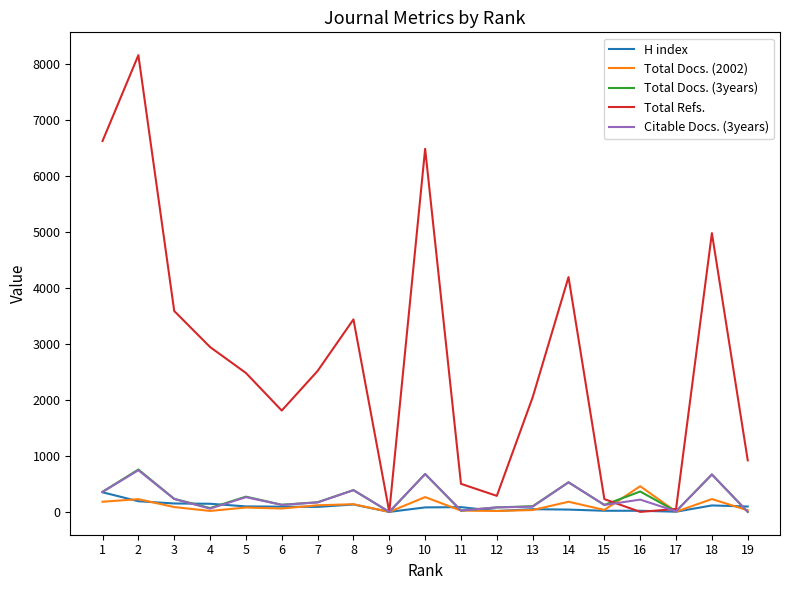

Does the chart have visible grid lines?

No